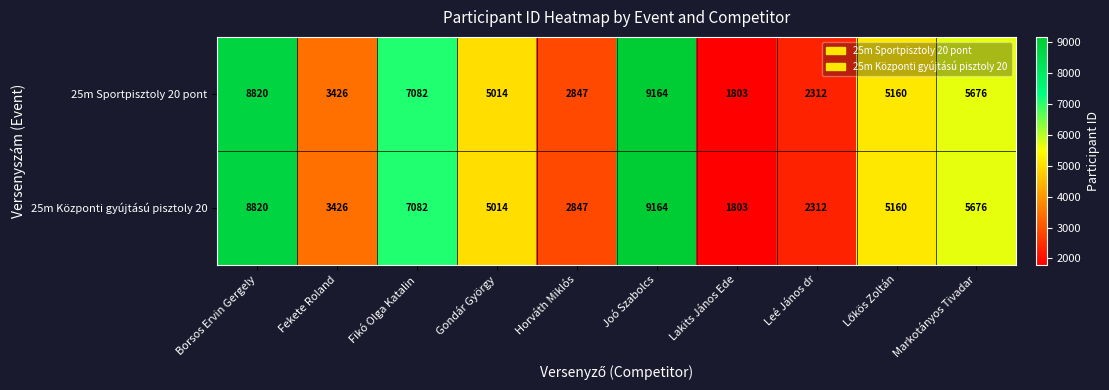

Reading left to right, what are all the values shown in this chart?

25m Sportpisztoly 20 pont: 8820	3426	7082	5014	2847	9164	1803	2312	5160	5676
25m Központi gyújtású pisztoly 20: 8820	3426	7082	5014	2847	9164	1803	2312	5160	5676